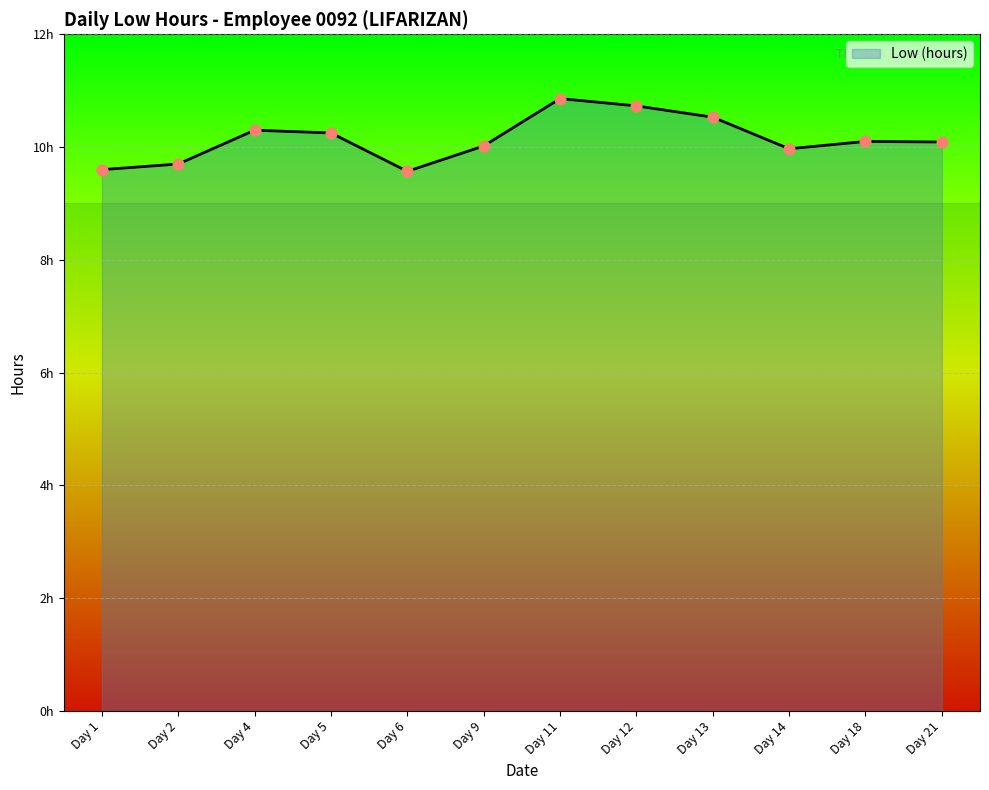

Approximately how many times larger is the value at Day 9 compared to Day 13?

1.0